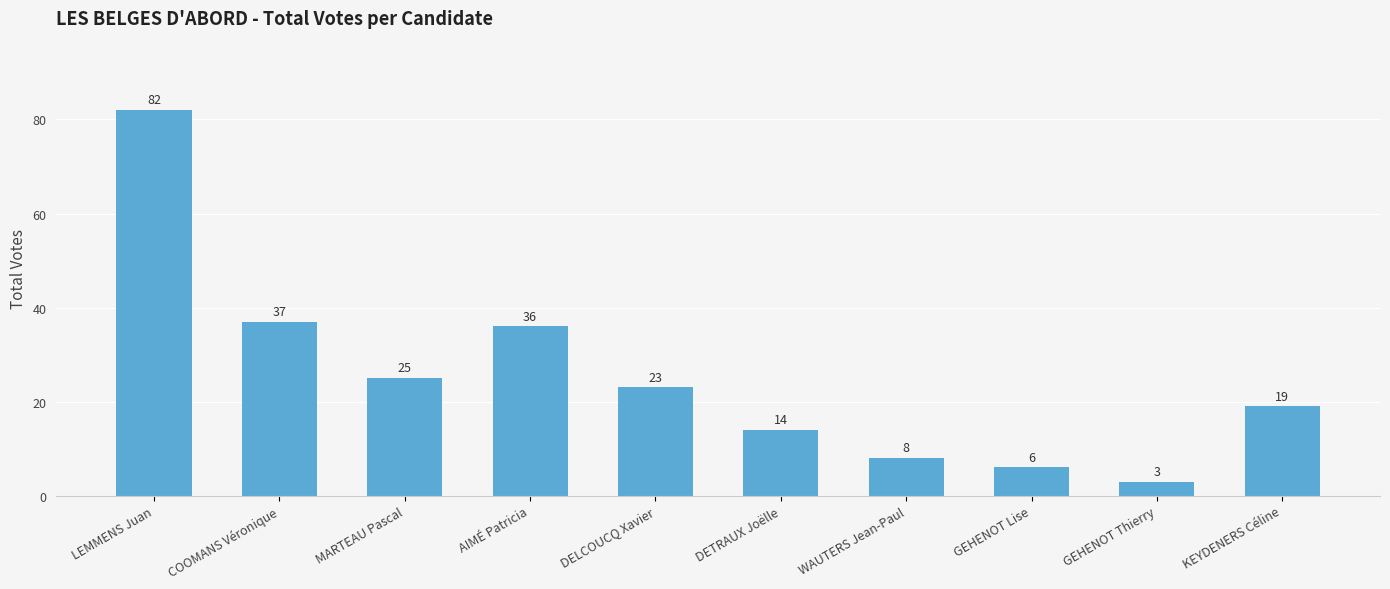

List the labels in order of value, largest first.

LEMMENS Juan, COOMANS Véronique, AIMÉ Patricia, MARTEAU Pascal, DELCOUCQ Xavier, KEYDENERS Céline, DETRAUX Joëlle, WAUTERS Jean-Paul, GEHENOT Lise, GEHENOT Thierry